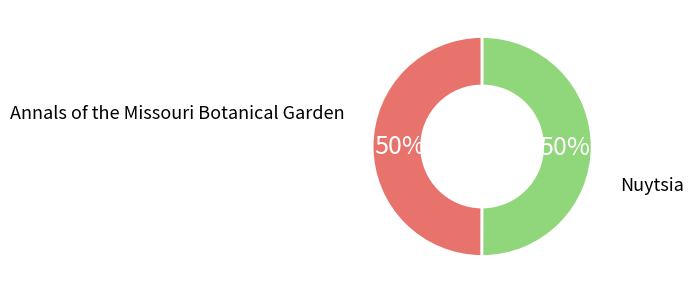

How many slices are in this pie chart?

2